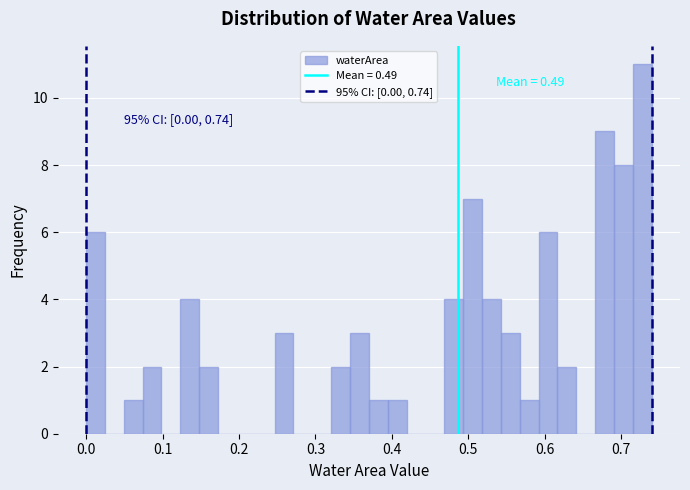

Read against the x-axis, roughly where is the centre of the tallest bar?

0.73